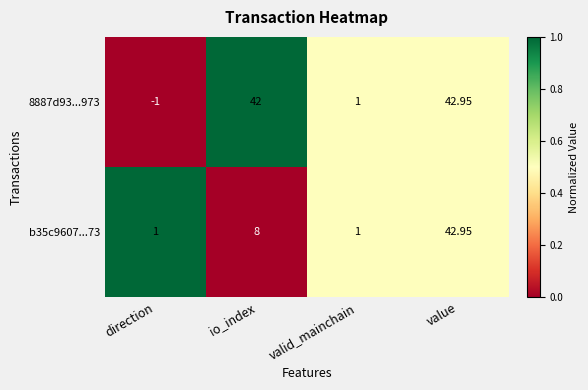

What is the maximum value shown in the chart?

43.0